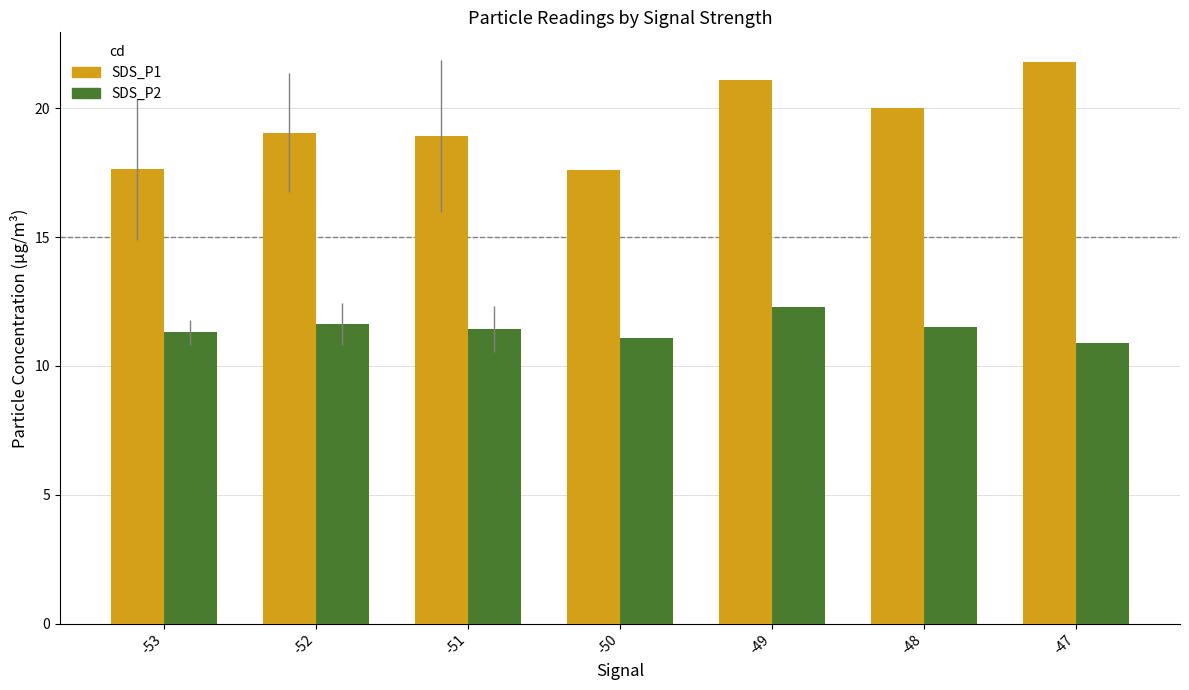

Are the bars grouped side by side (vs. stacked)?

Yes